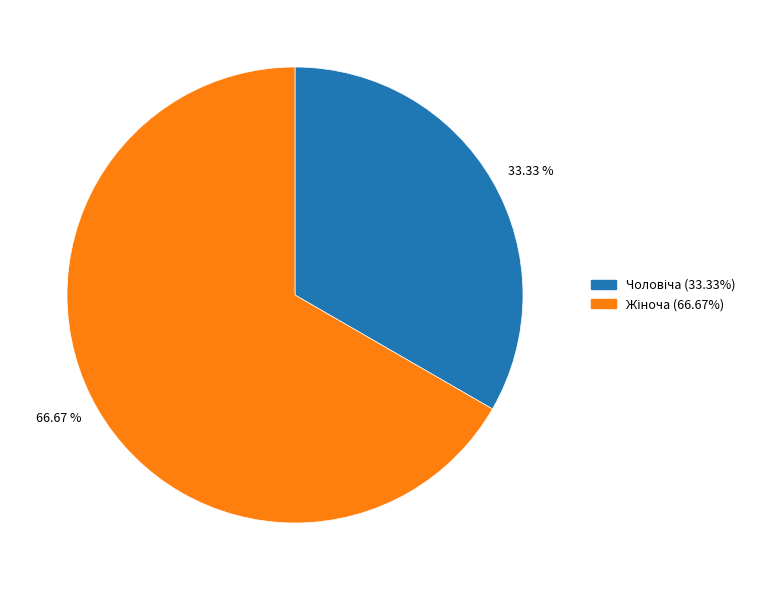

How many slices are in this pie chart?

2